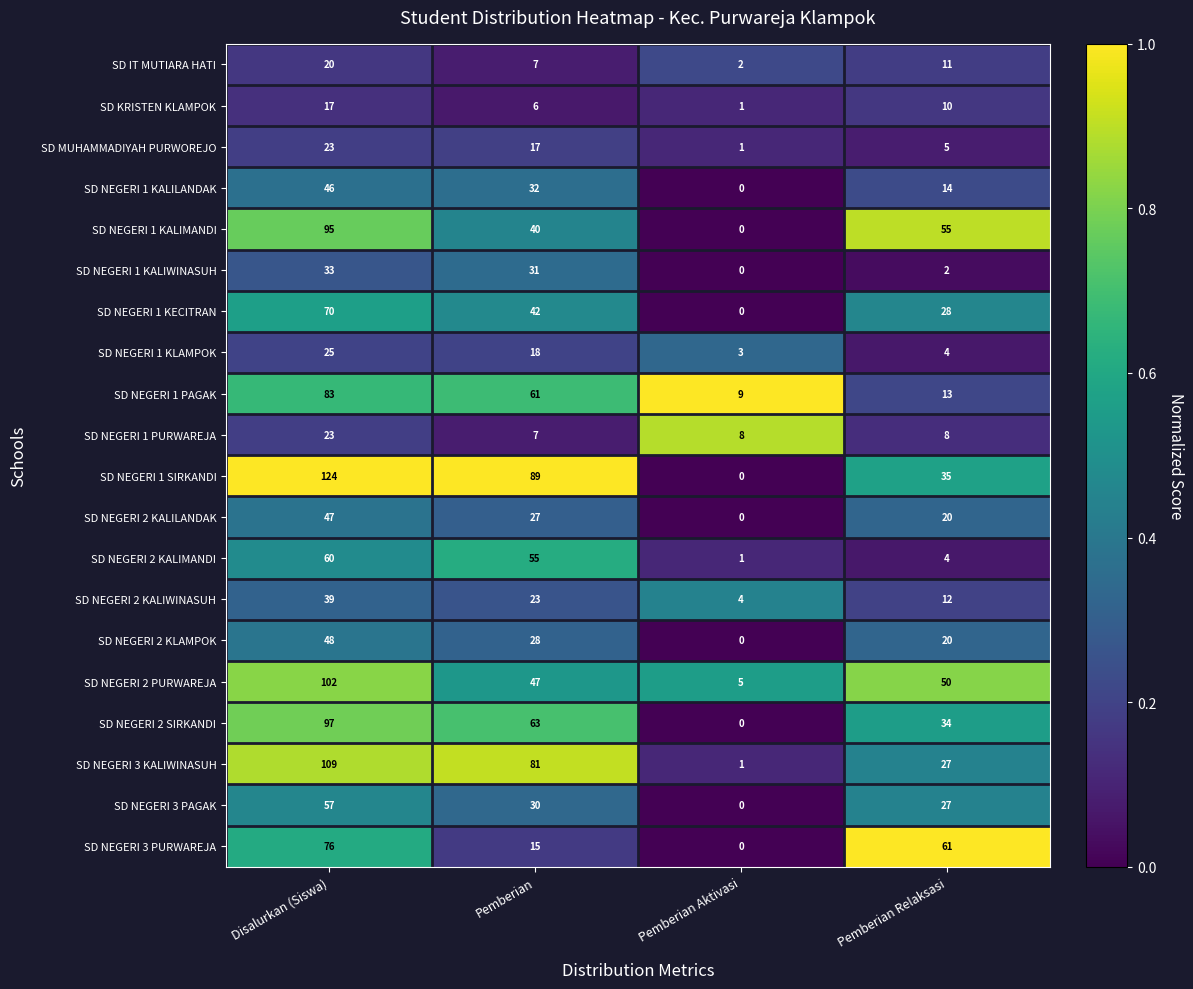

Rank the categories by SD NEGERI 2 KLAMPOK value from highest to lowest.

Disalurkan (Siswa), Pemberian, Pemberian Relaksasi, Pemberian Aktivasi